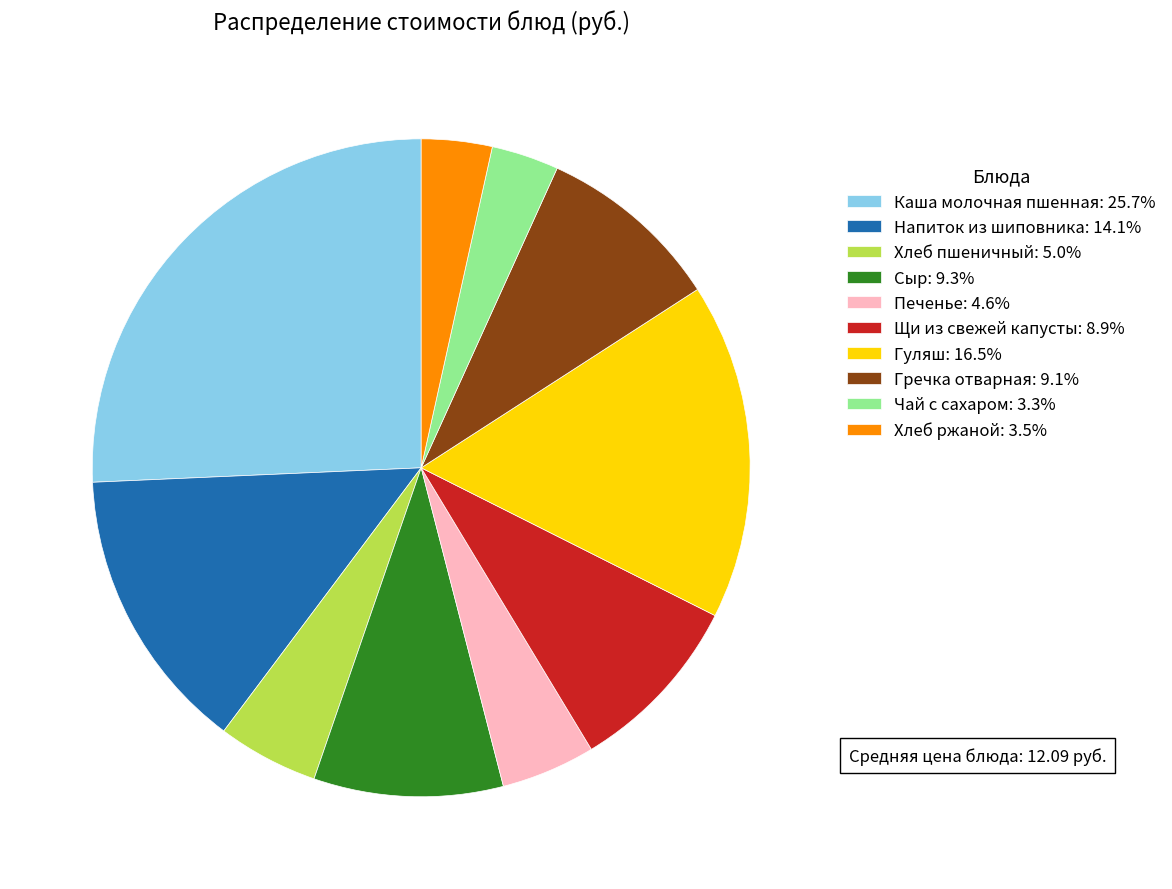

Combined, do Хлеб пшеничный: 5.0% and Напиток из шиповника: 14.1% account for over 50%?

No